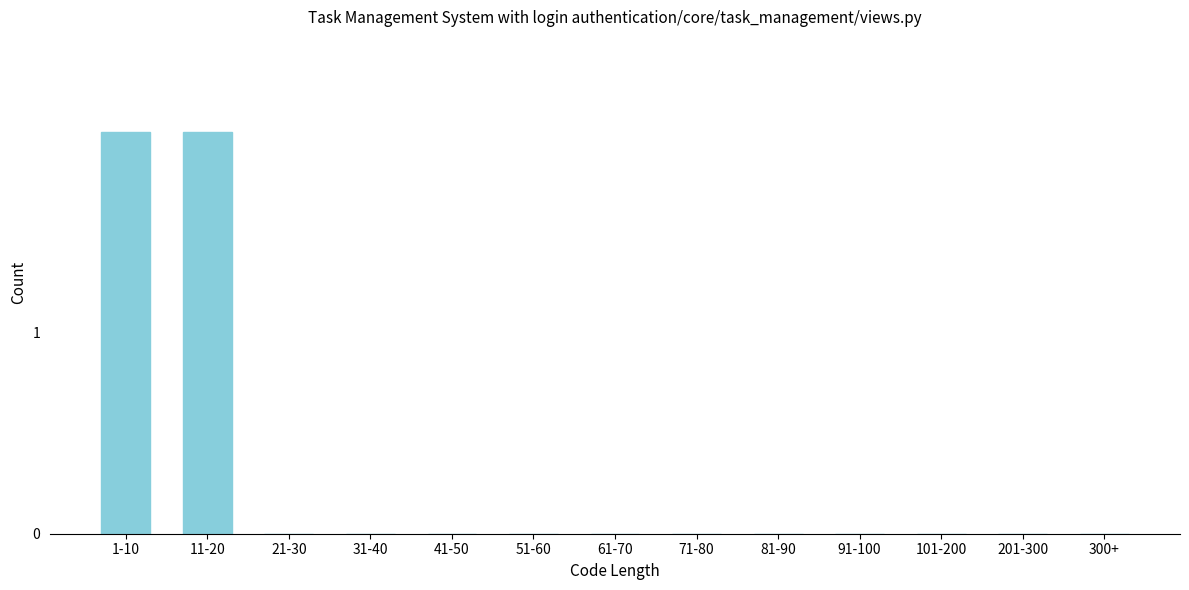

Reading left to right, what are all the values shown in this chart?

1-10=2	11-20=2	21-30=0	31-40=0	41-50=0	51-60=0	61-70=0	71-80=0	81-90=0	91-100=0	101-200=0	201-300=0	300+=0